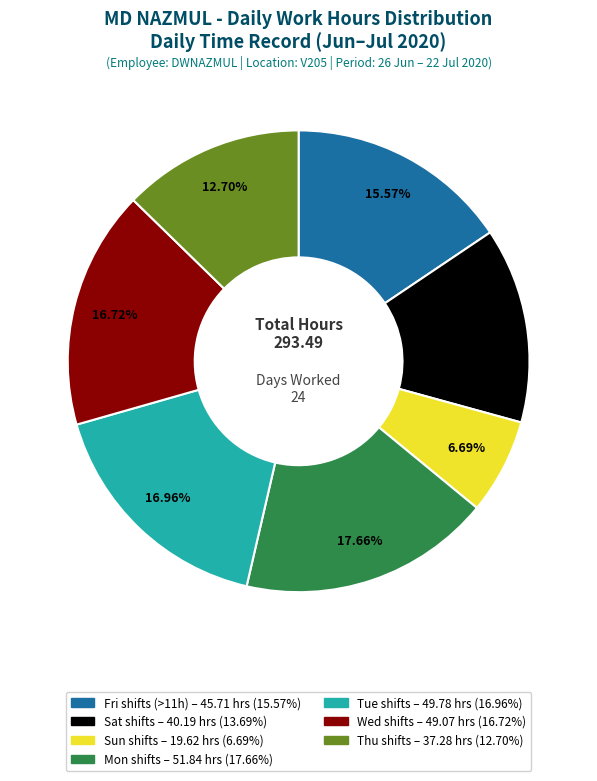

How many segments does this pie chart have?

7